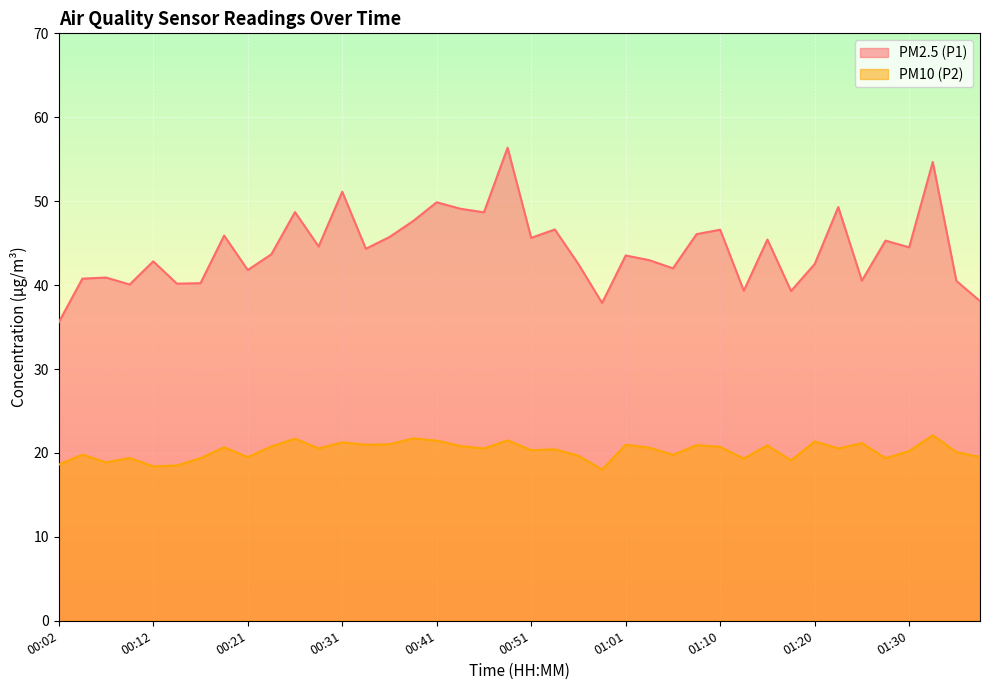

At which category does the chart reach its peak across all series?

00:48